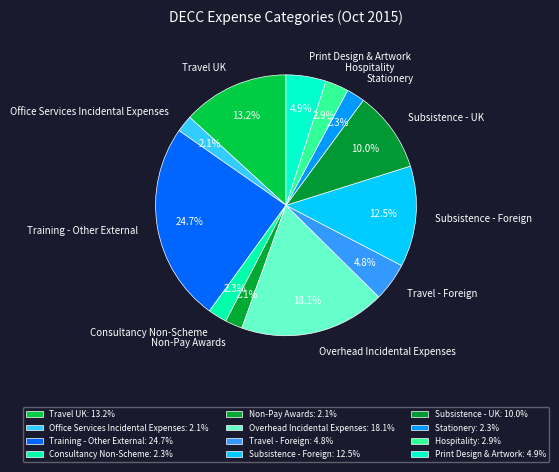

To the nearest percent, what is the difference between the Subsistence - Foreign and Non-Pay Awards slice percentages?

10%